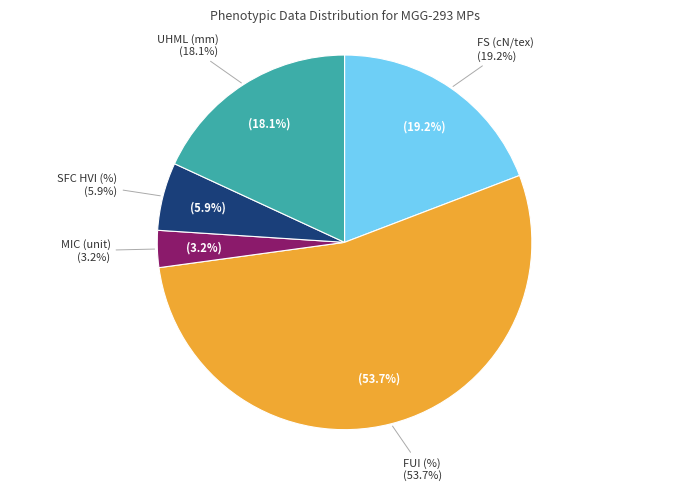

Approximately how many times larger is the value at SFC HVI (%) compared to UHML (mm)?

0.3